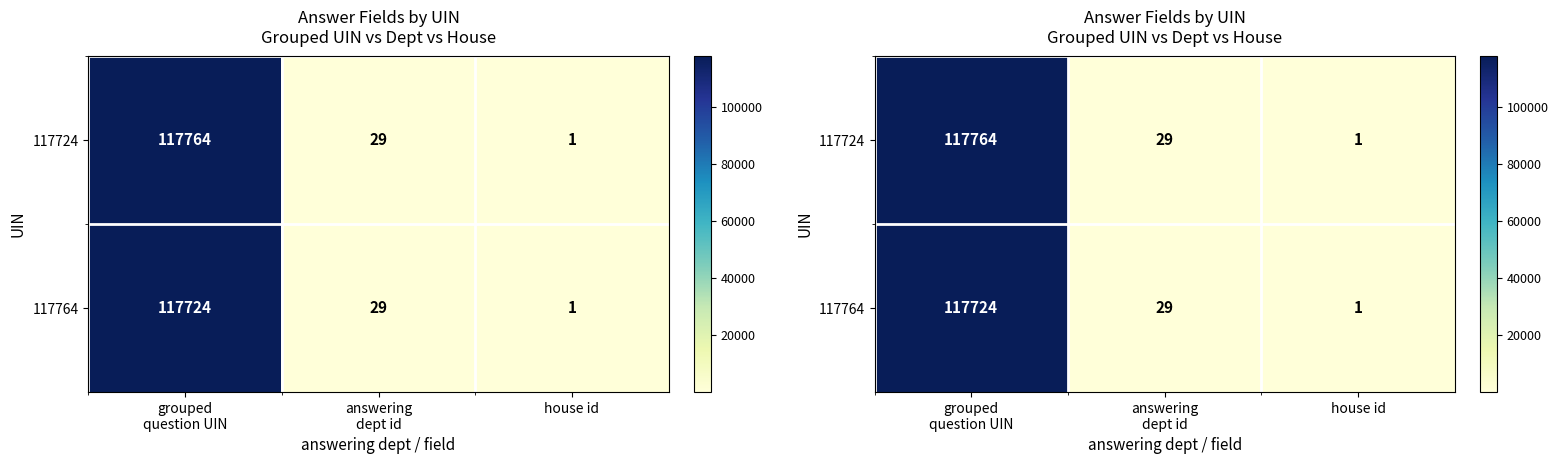

Which category has the lowest value in the 117724 series?

house id